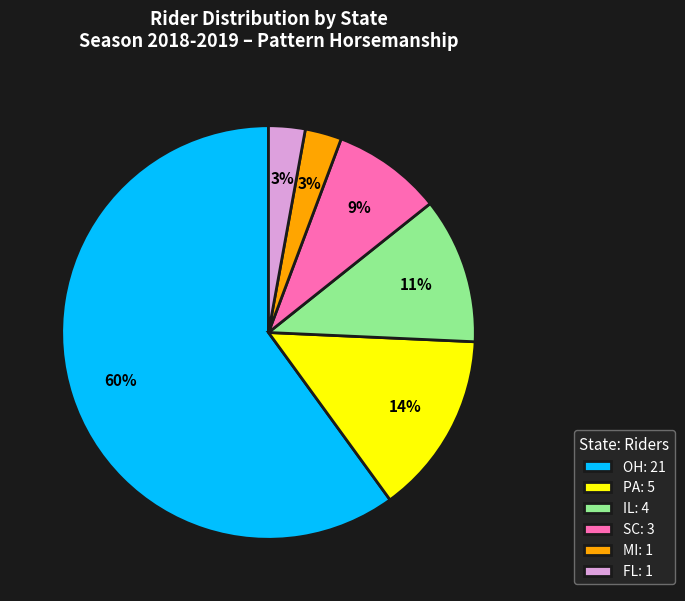

To the nearest percent, what is the difference between the largest and smallest slice percentages?

57%